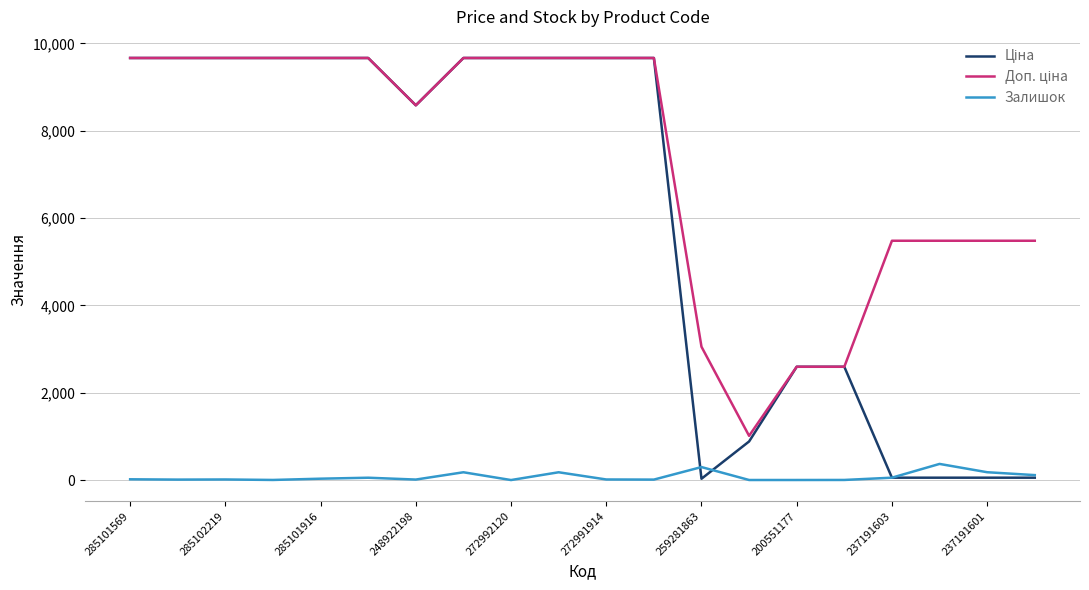

What is the maximum value shown in the chart?

9664.7